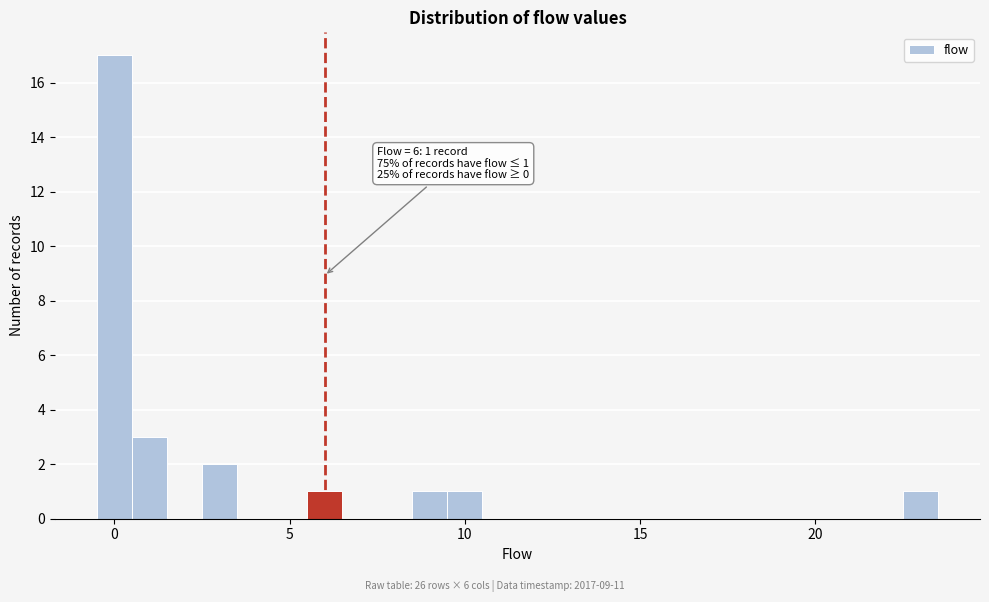

Read against the x-axis, roughly where is the centre of the tallest bar?

0.0